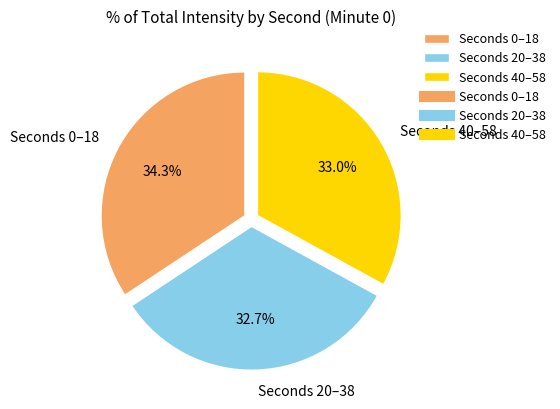

Which has a higher value, Seconds 0–18 or Seconds 40–58?

Seconds 0–18